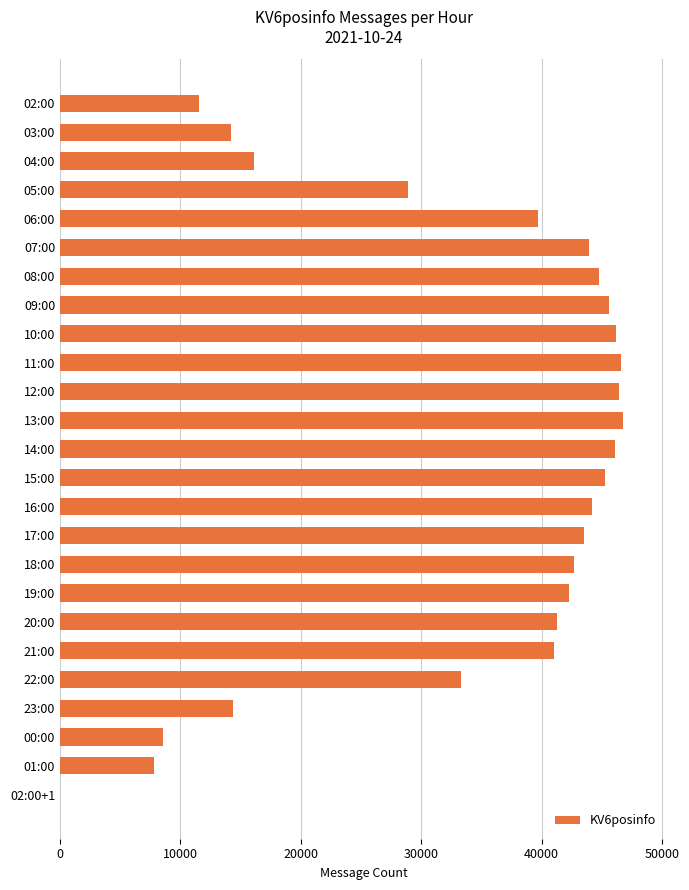

What is the ratio of the value at 10:00 to the value at 16:00?

1.0